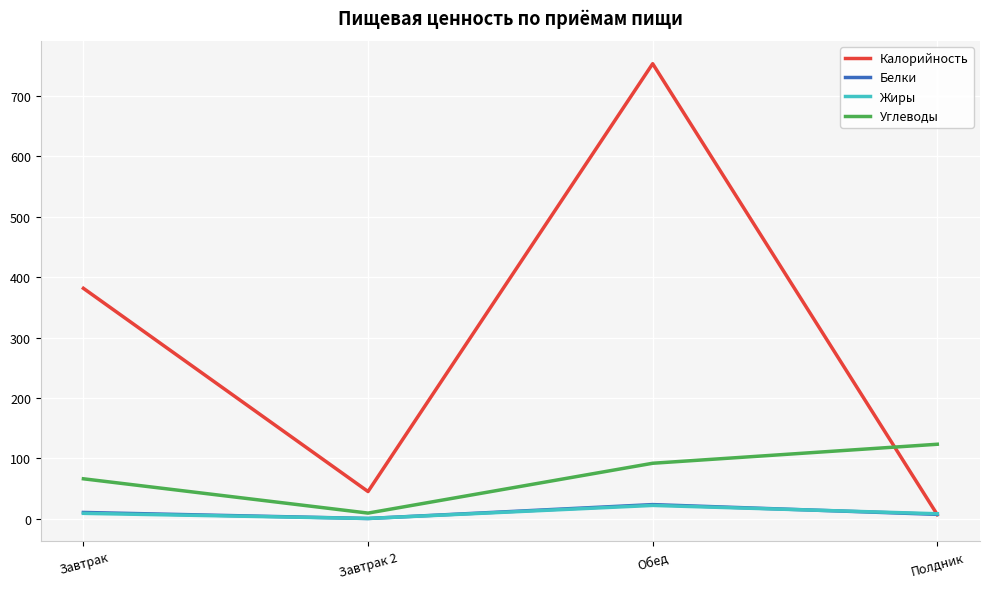

What position from the right is Завтрак 2?

3